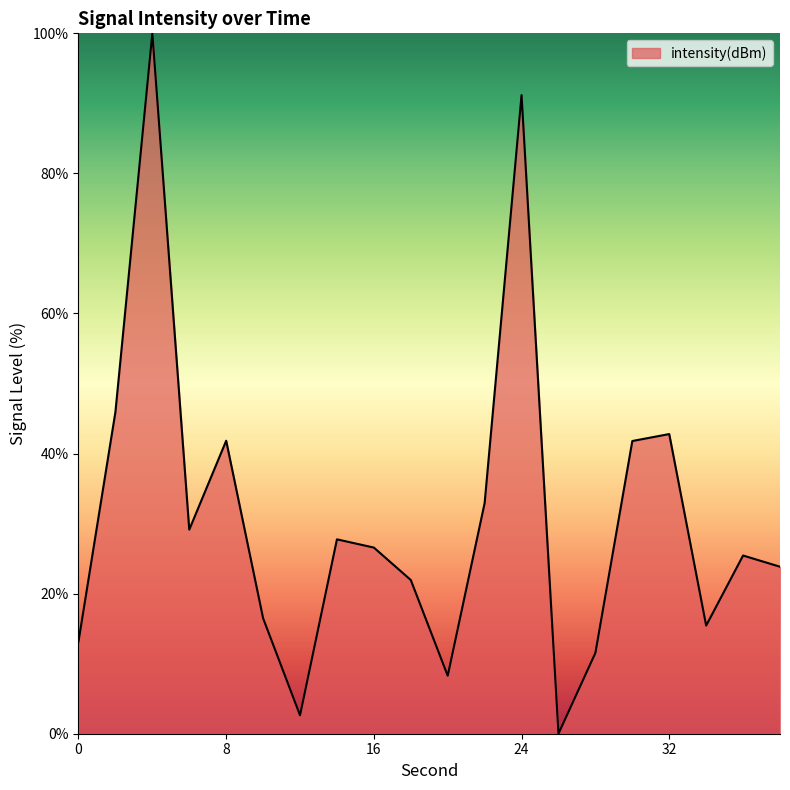

What is the maximum value shown in the chart?

100.0